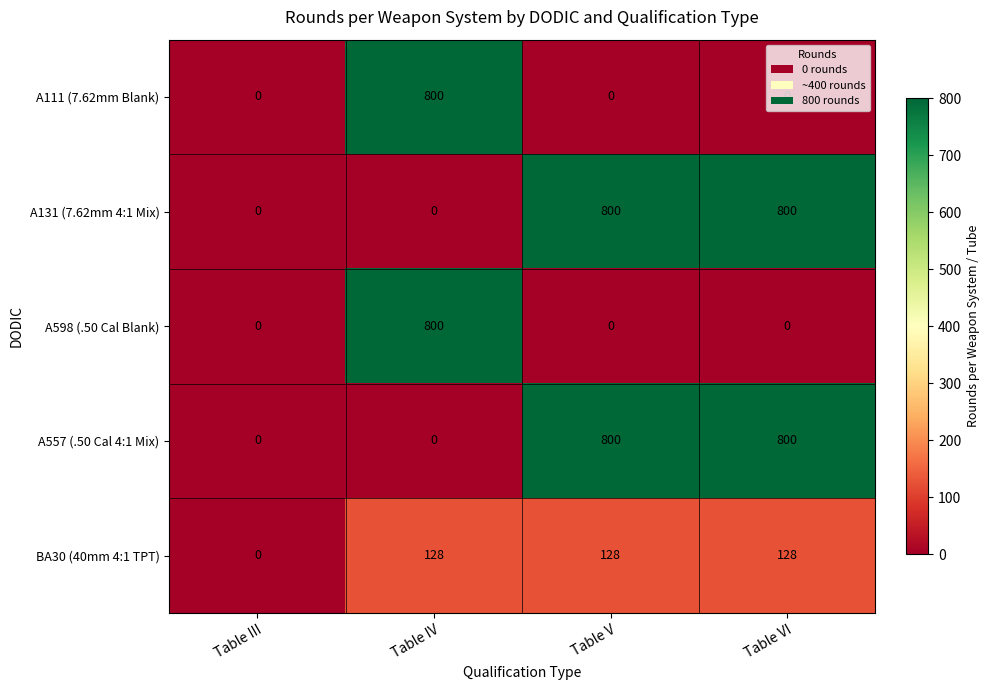

The value of A131 (7.62mm 4:1 Mix) at Table III is 400. True or false?

False